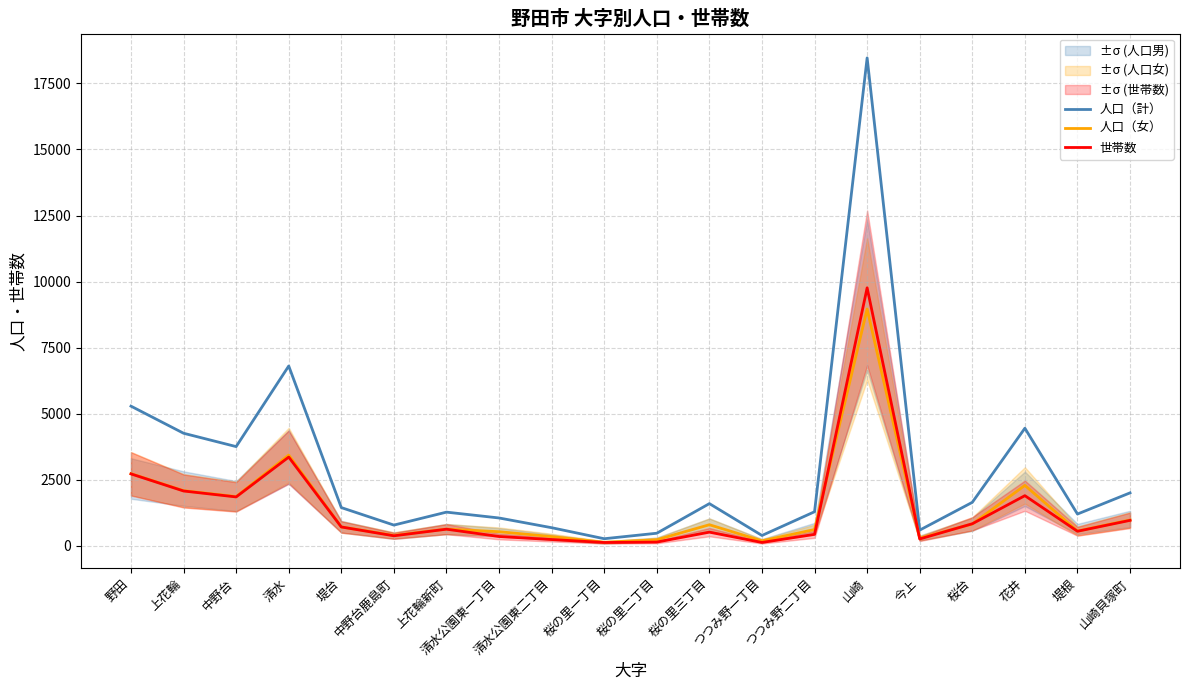

What is the average value of the 人口（女） series?

1437